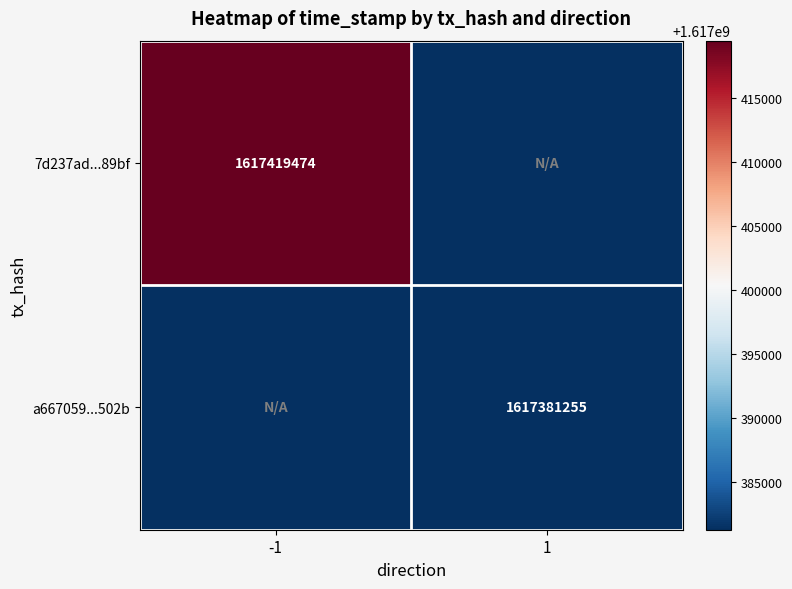

True or false: 7d237ad...89bf has a value of 1617419474 at -1.

True